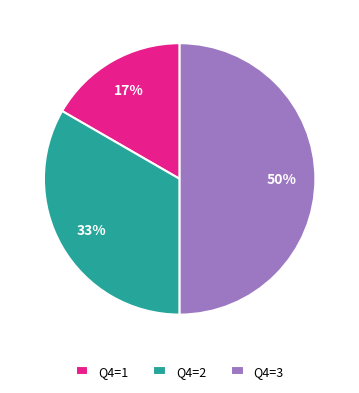

To the nearest percent, what is the average slice percentage?

33%